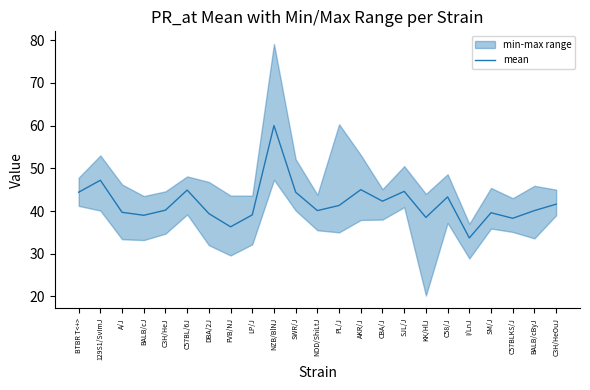

Is this an area chart (filled region under the line)?

No